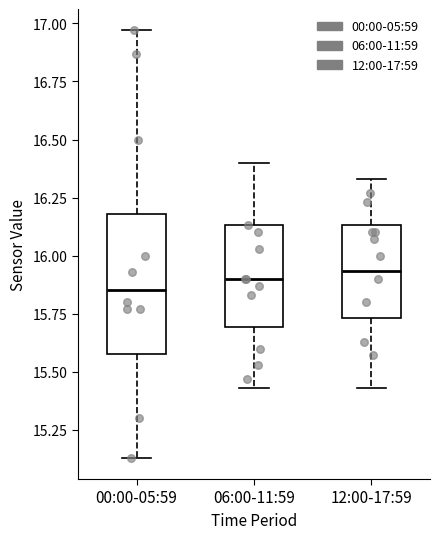

Which box is the tallest, from its lower edge to its upper edge?

00:00-05:59